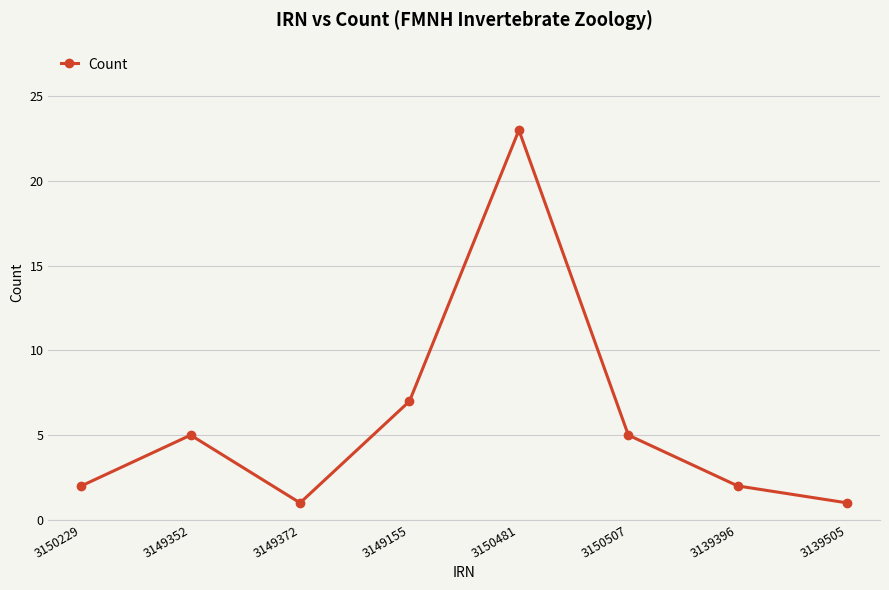

At which category does the chart reach its peak across all series?

3150481